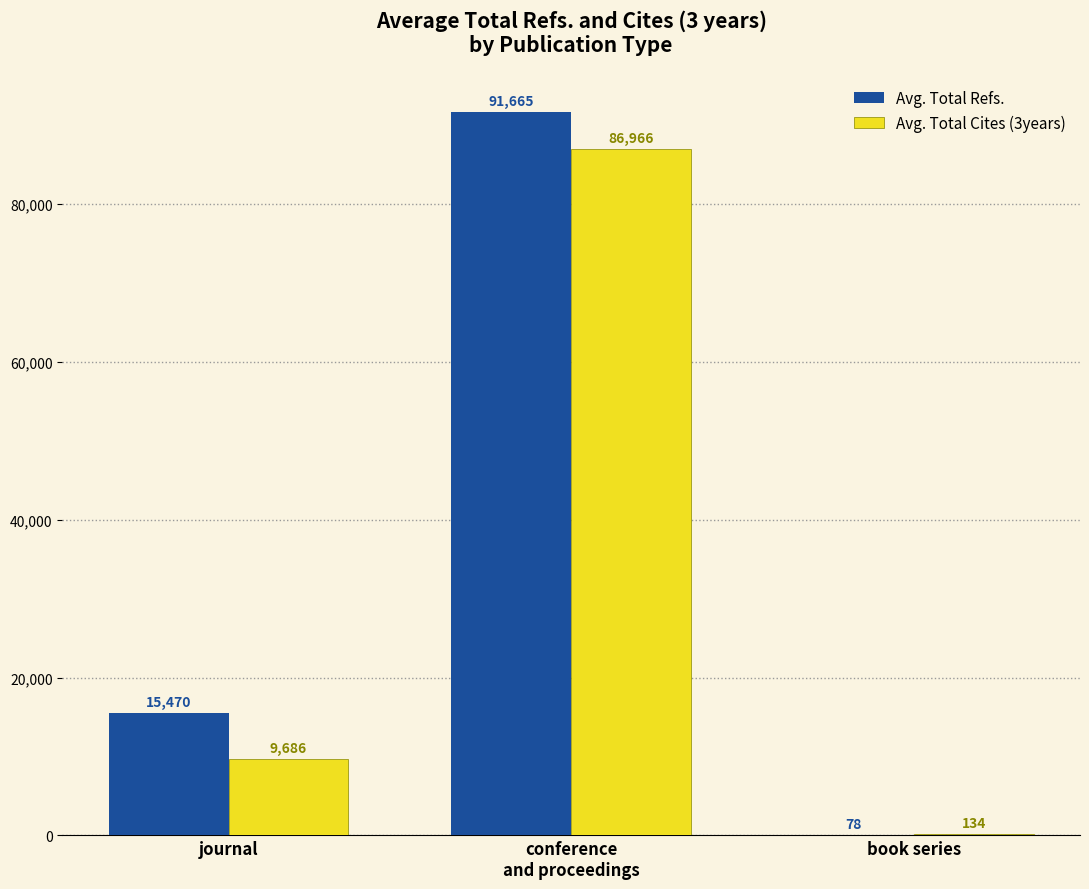

How many Avg. Total Refs. values are between 78 and 91665?

3